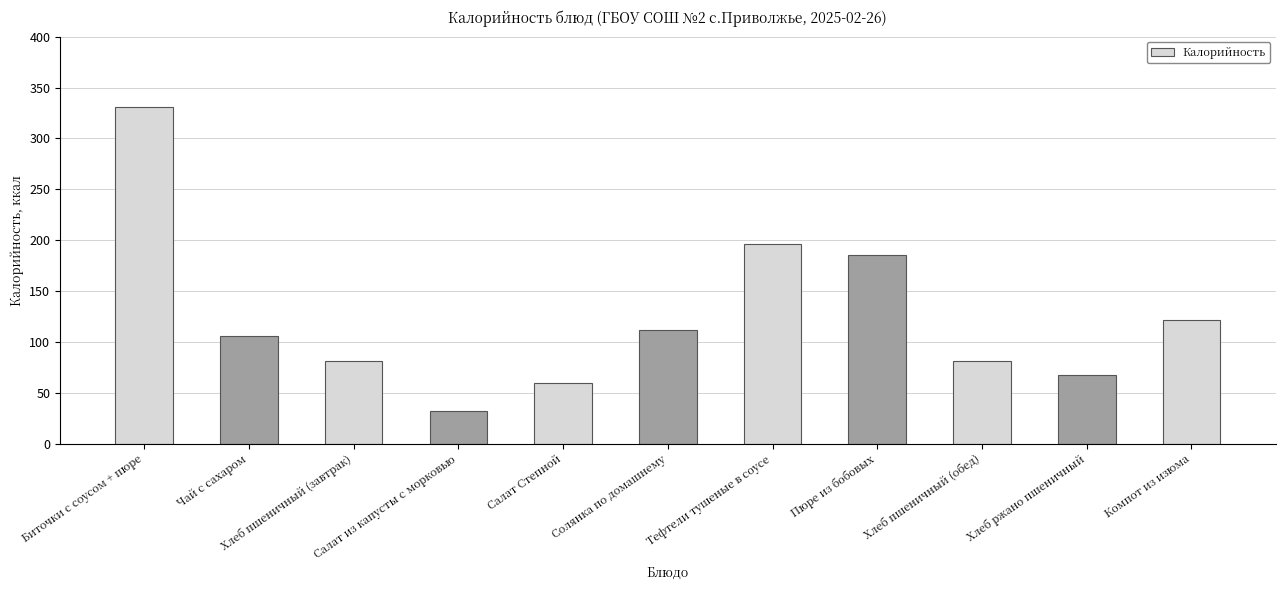

What is the difference between the values at Салат из капусты с морковью and Хлеб ржано пшеничный?

35